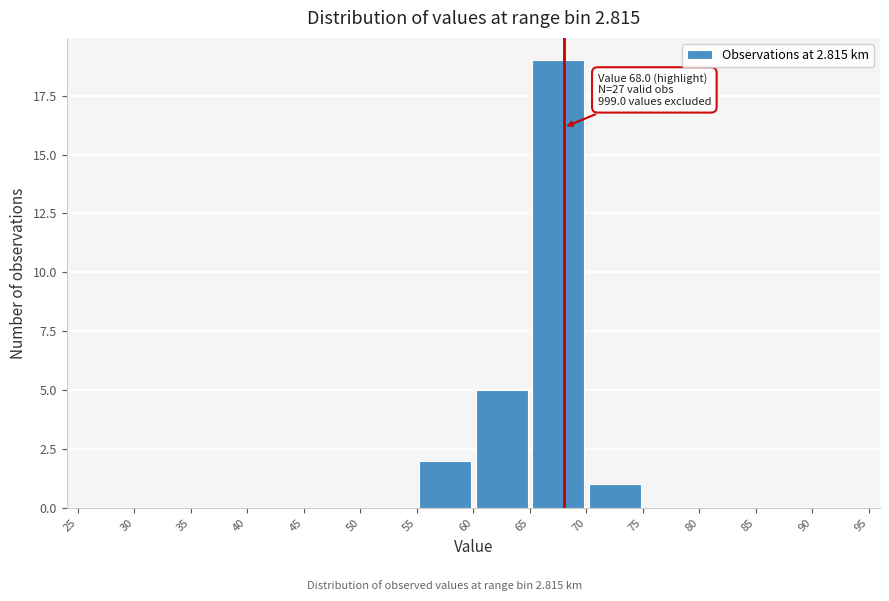

Which range on the x-axis has the tallest bar?

65 to 70